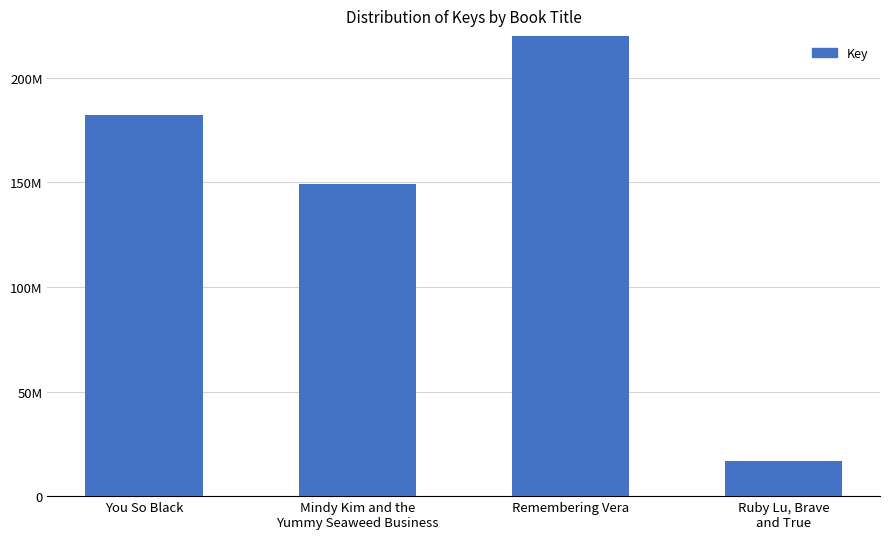

What is the ratio of the value at You So Black to the value at Mindy Kim and the
Yummy Seaweed Business?

1.2